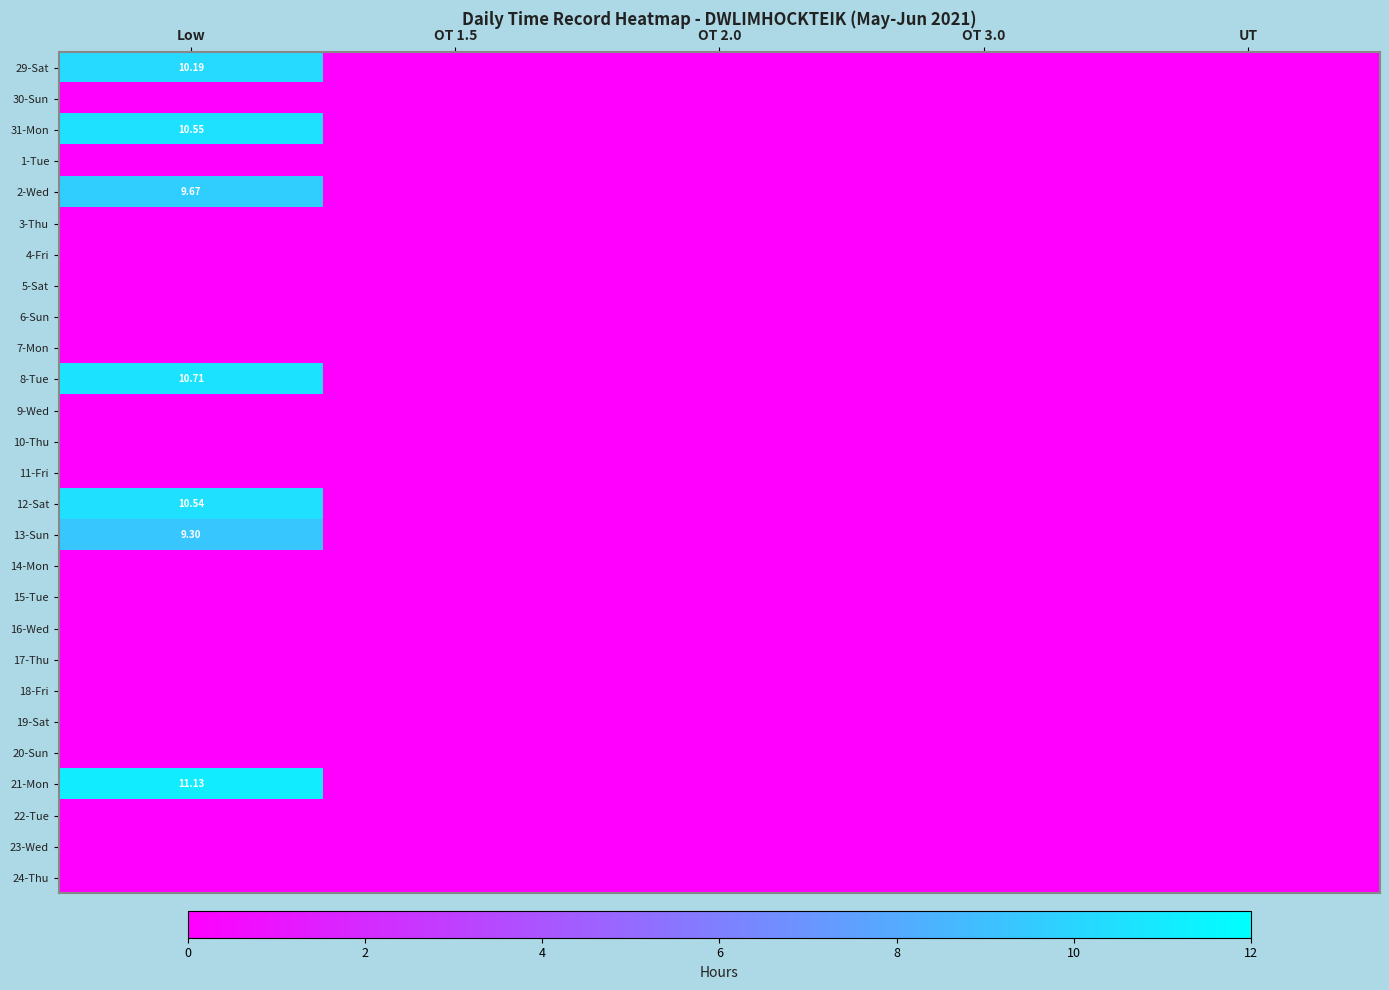

Is the value of 11-Fri at Low greater than the value of 21-Mon at UT?

No